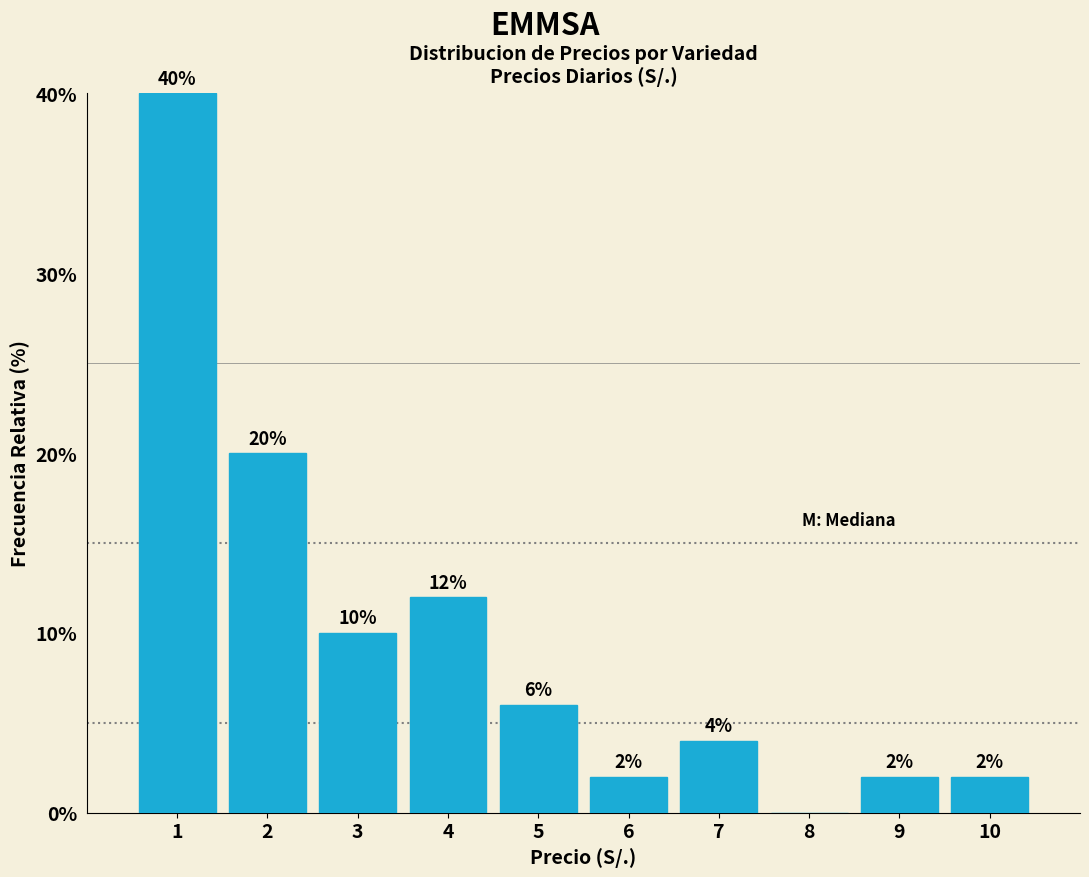

Over which range of the x-axis is the bar tallest?

0.5 to 1.5